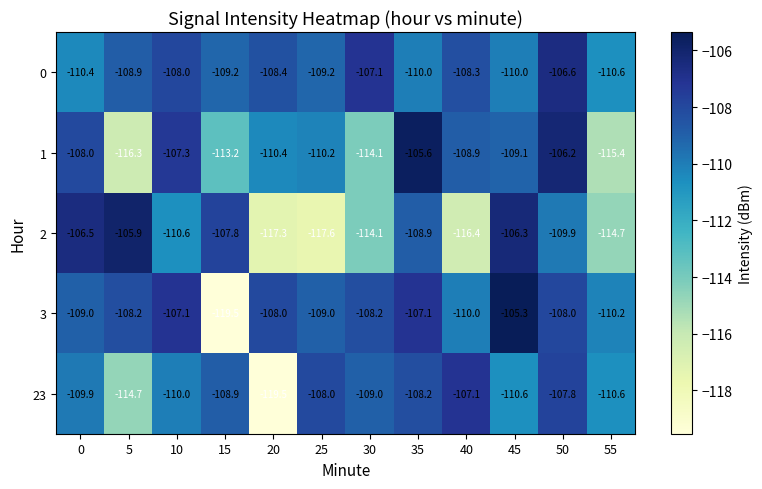

At which label does 3 first exceed -108?

10